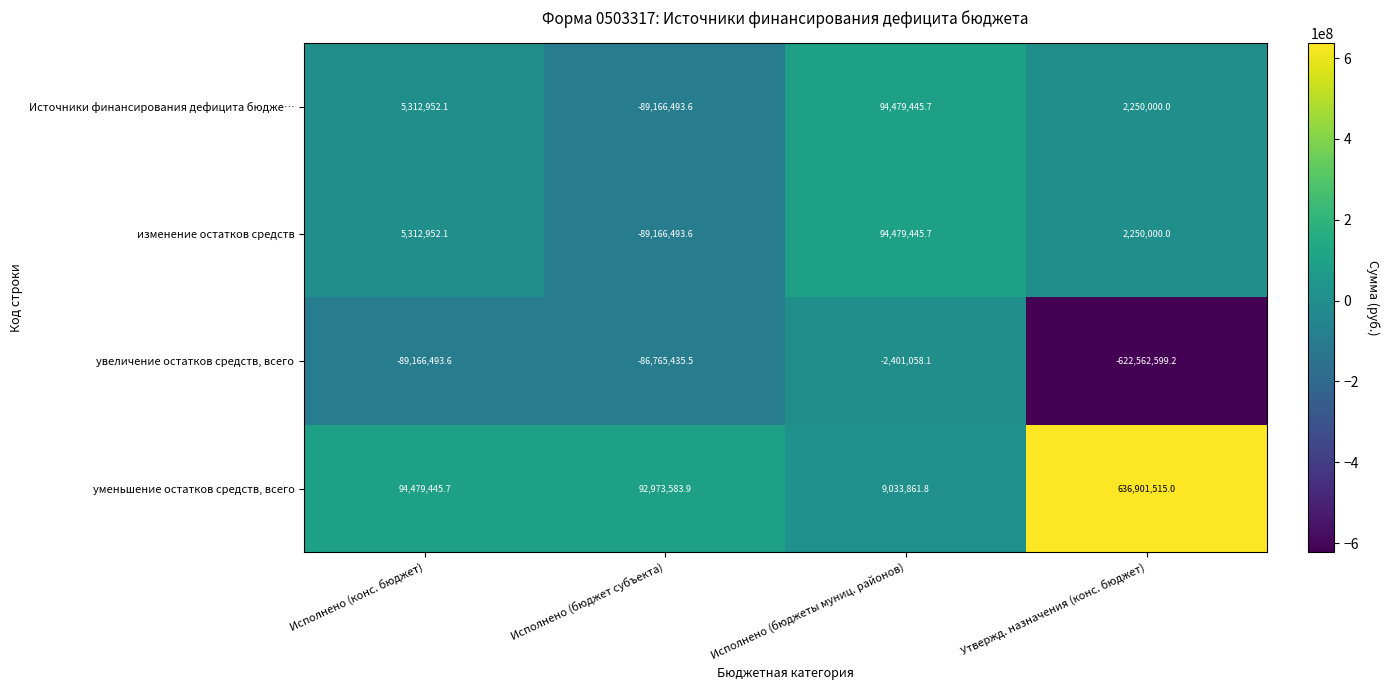

Which category has the lowest value in the уменьшение остатков средств, всего series?

Исполнено (бюджеты муниц. районов)